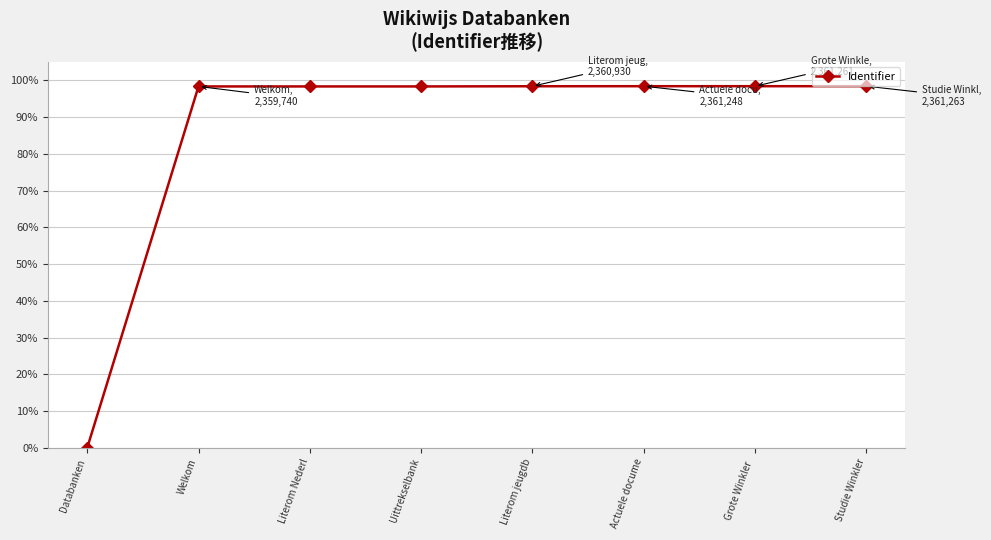

The value at Databanken is 0.0. True or false?

True